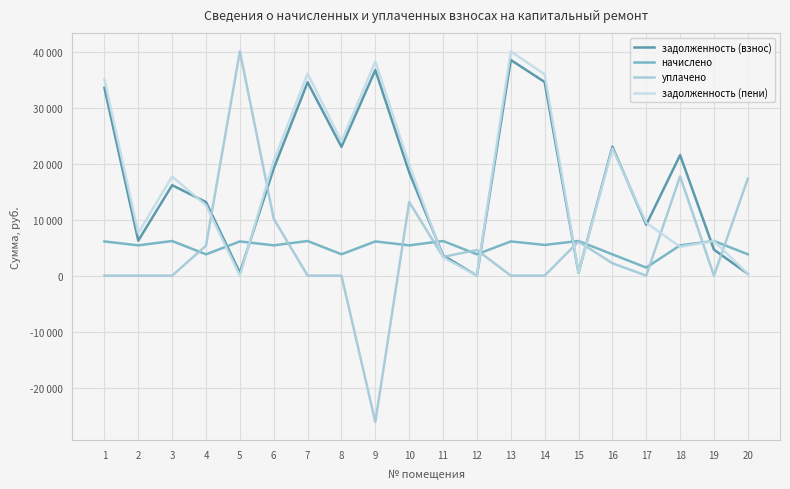

Does the chart have visible grid lines?

Yes